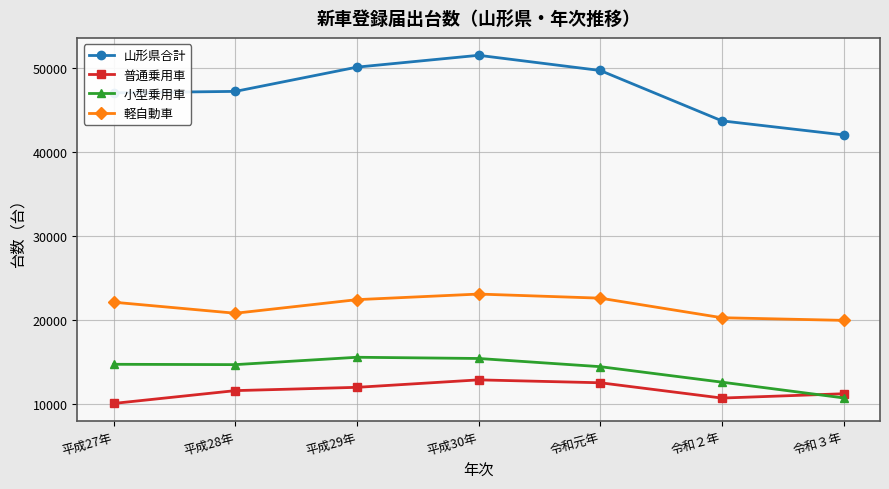

At 平成29年, list the series in order from smallest to largest.

普通乗用車, 小型乗用車, 軽自動車, 山形県合計